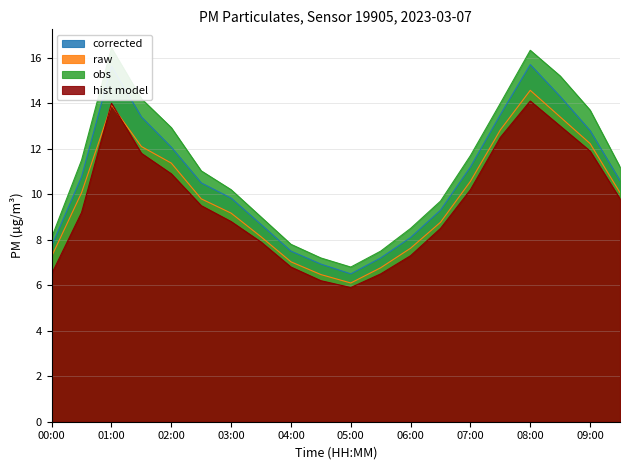

Reading left to right, list all the values displayed in this chart.

P1: 7.7	10.8	15.6	13.4	12.1	10.5	9.8	8.7	7.5	6.9	6.5	7.2	8.1	9.3	11.2	13.5	15.7	14.3	12.8	10.6
P2: 7.3	10.1	13.9	12.1	11.4	9.8	9.2	8.1	7.0	6.5	6.1	6.8	7.6	8.8	10.6	12.8	14.6	13.4	12.2	10.1
hist model: 6.5	9.2	14.0	11.8	10.9	9.5	8.8	7.9	6.8	6.2	5.9	6.5	7.3	8.5	10.2	12.5	14.1	13.0	11.9	9.8
obs: 8.1	11.5	16.4	14.2	12.9	11.0	10.2	9.0	7.8	7.2	6.8	7.5	8.5	9.7	11.7	14.0	16.3	15.2	13.7	11.2